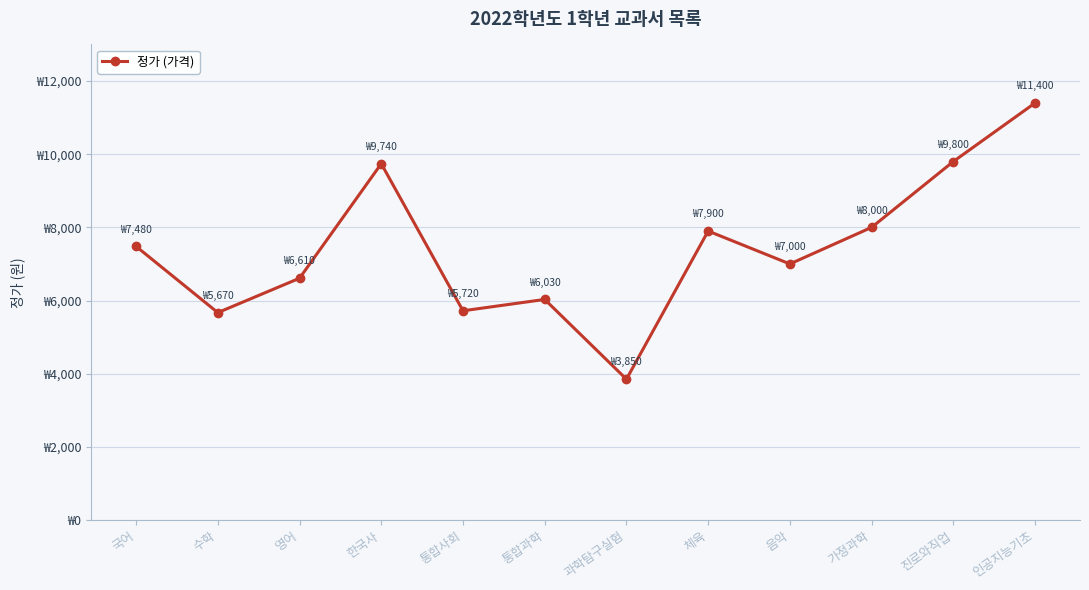

Does the chart have visible grid lines?

Yes